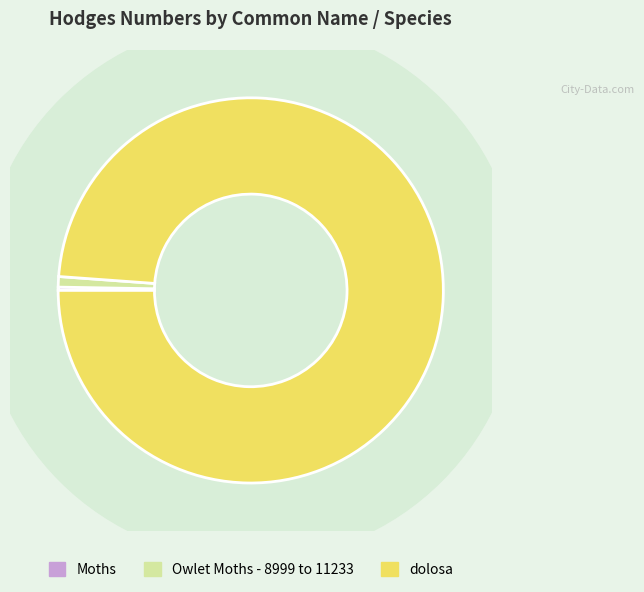

To the nearest percent, what is the average slice percentage?

33%